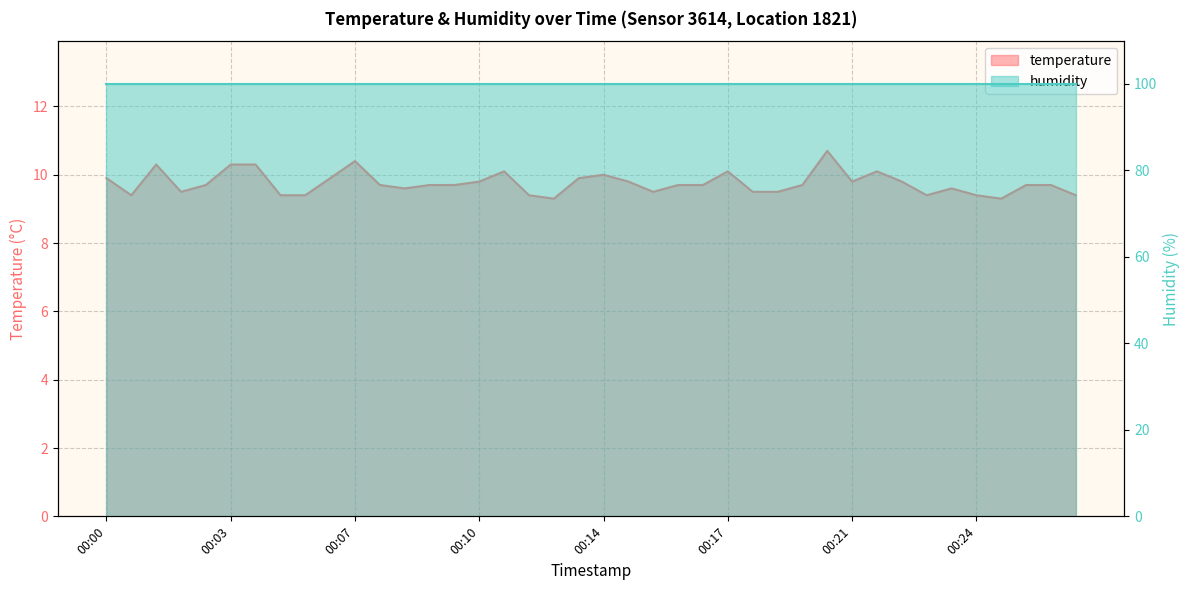

Reading left to right, transcribe all the data shown in this chart.

9.9	9.4	10.3	9.5	9.7	10.3	10.3	9.4	9.4	9.9	10.4	9.7	9.6	9.7	9.7	9.8	10.1	9.4	9.3	9.9	10.0	9.8	9.5	9.7	9.7	10.1	9.5	9.5	9.7	10.7	9.8	10.1	9.8	9.4	9.6	9.4	9.3	9.7	9.7	9.4